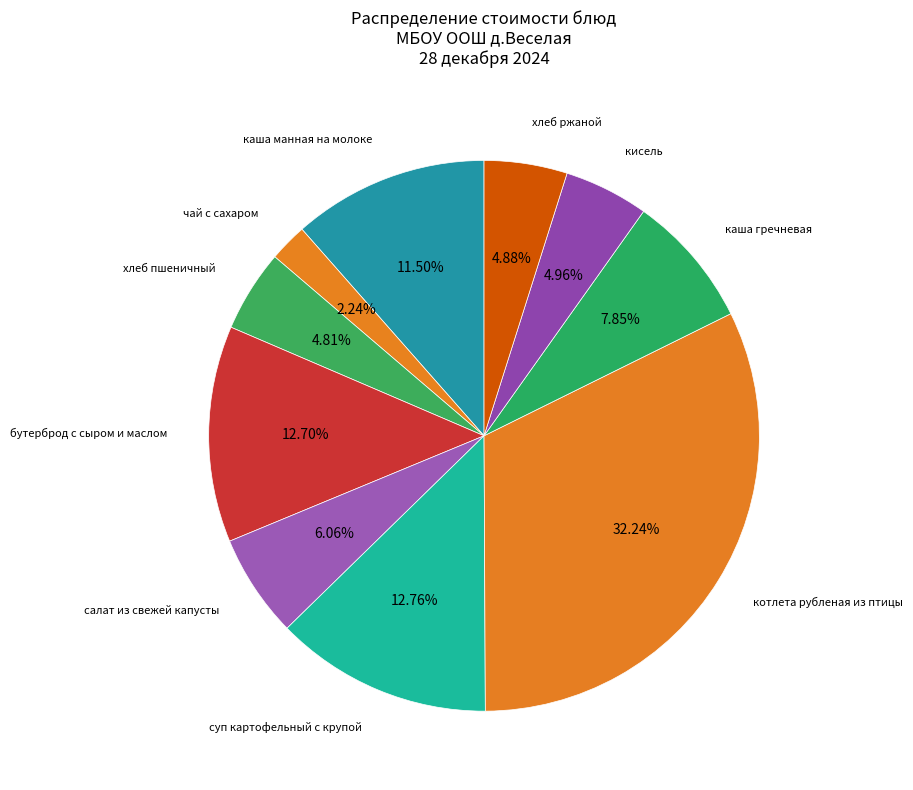

Rank the categories by value from highest to lowest.

котлета рубленая из птицы, суп картофельный с крупой, бутерброд с сыром и маслом, каша манная на молоке, каша гречневая, салат из свежей капусты, кисель, хлеб ржаной, хлеб пшеничный, чай с сахаром